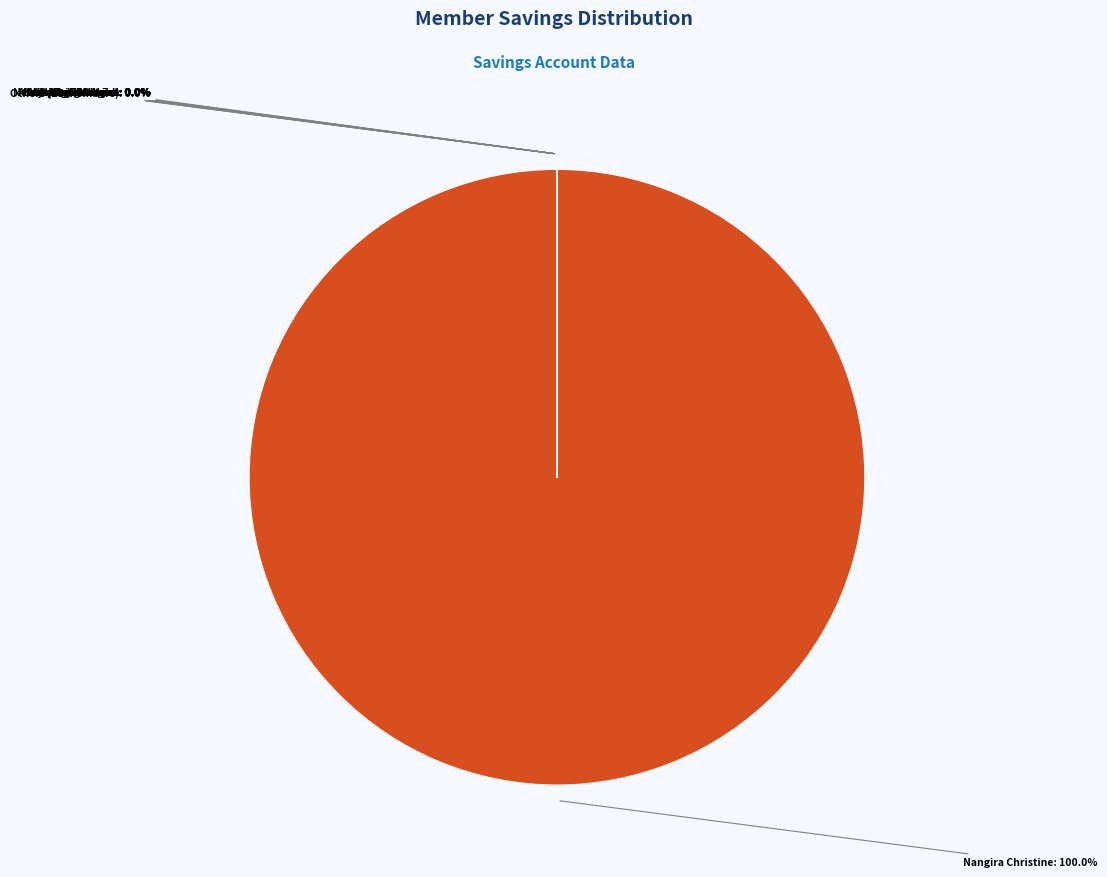

Which slice is the largest?

Nangira Christine